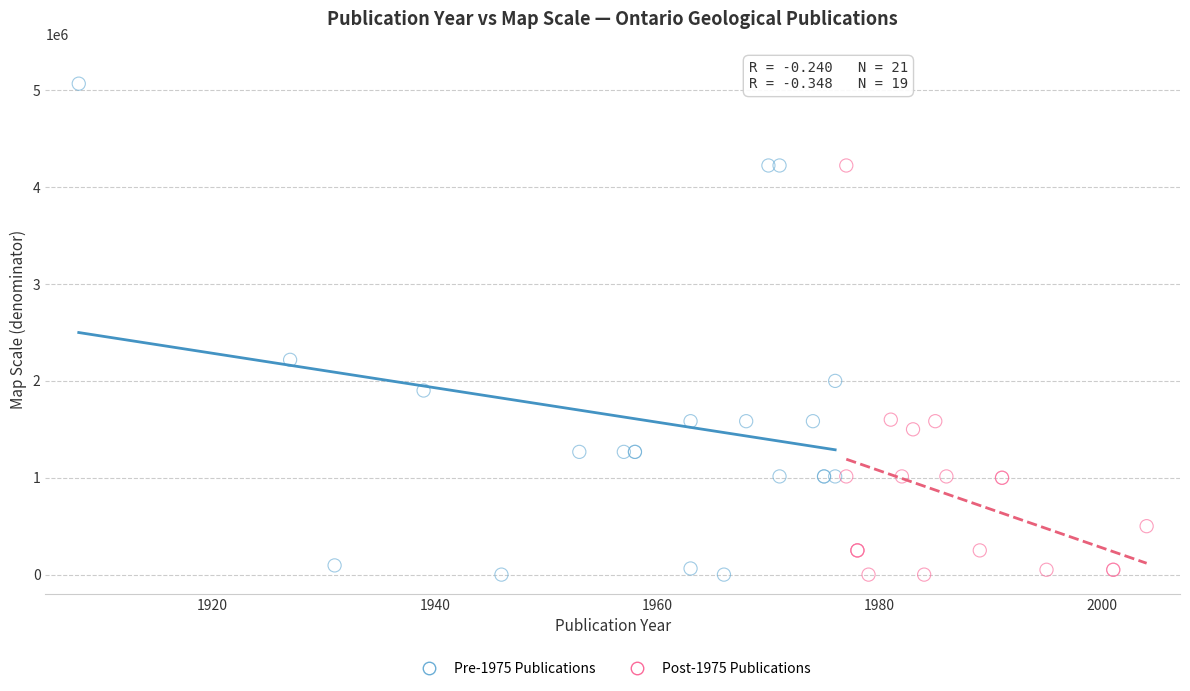

Which series contains the highest Y value?

Pre-1975 Publications